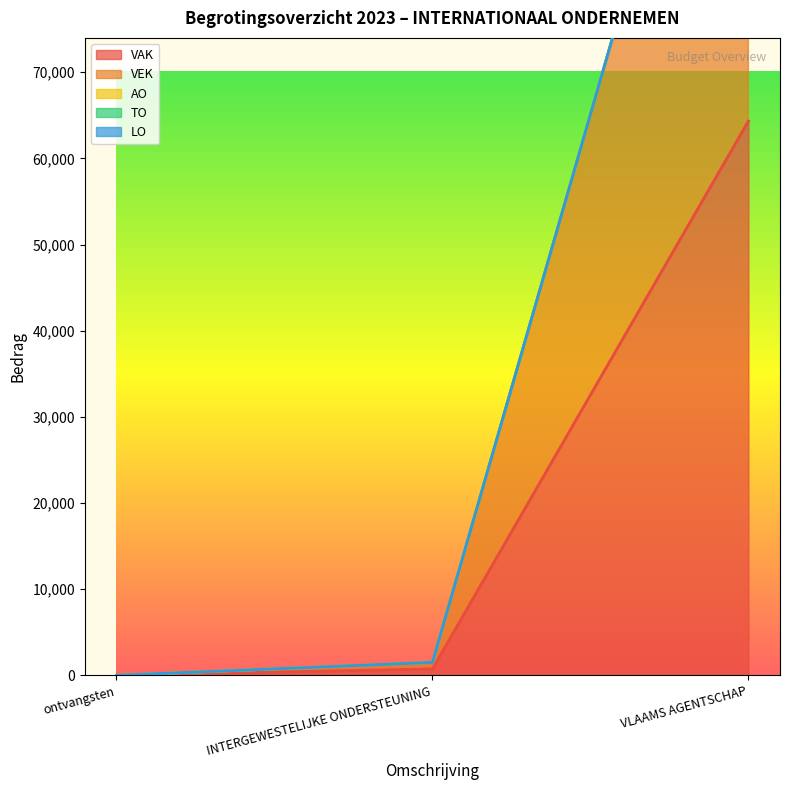

What is the highest value of the VAK series?

64331